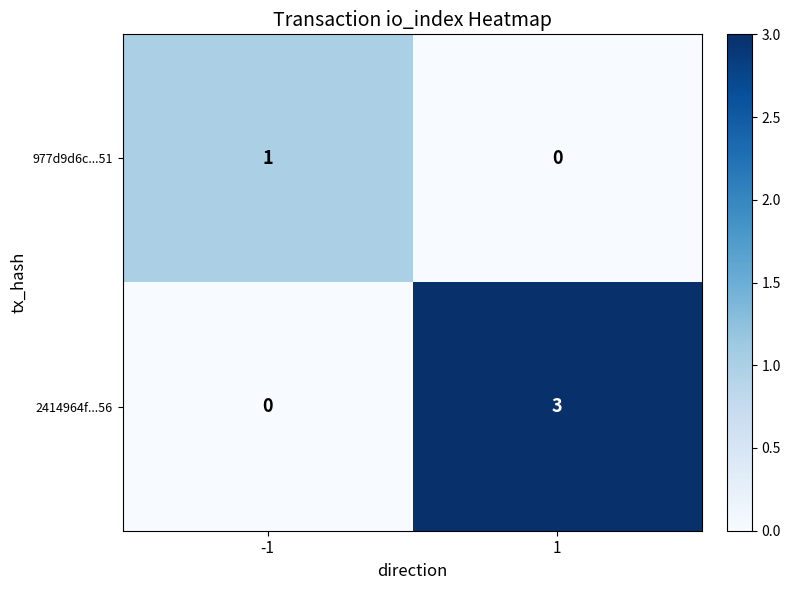

What is the greatest value displayed?

3